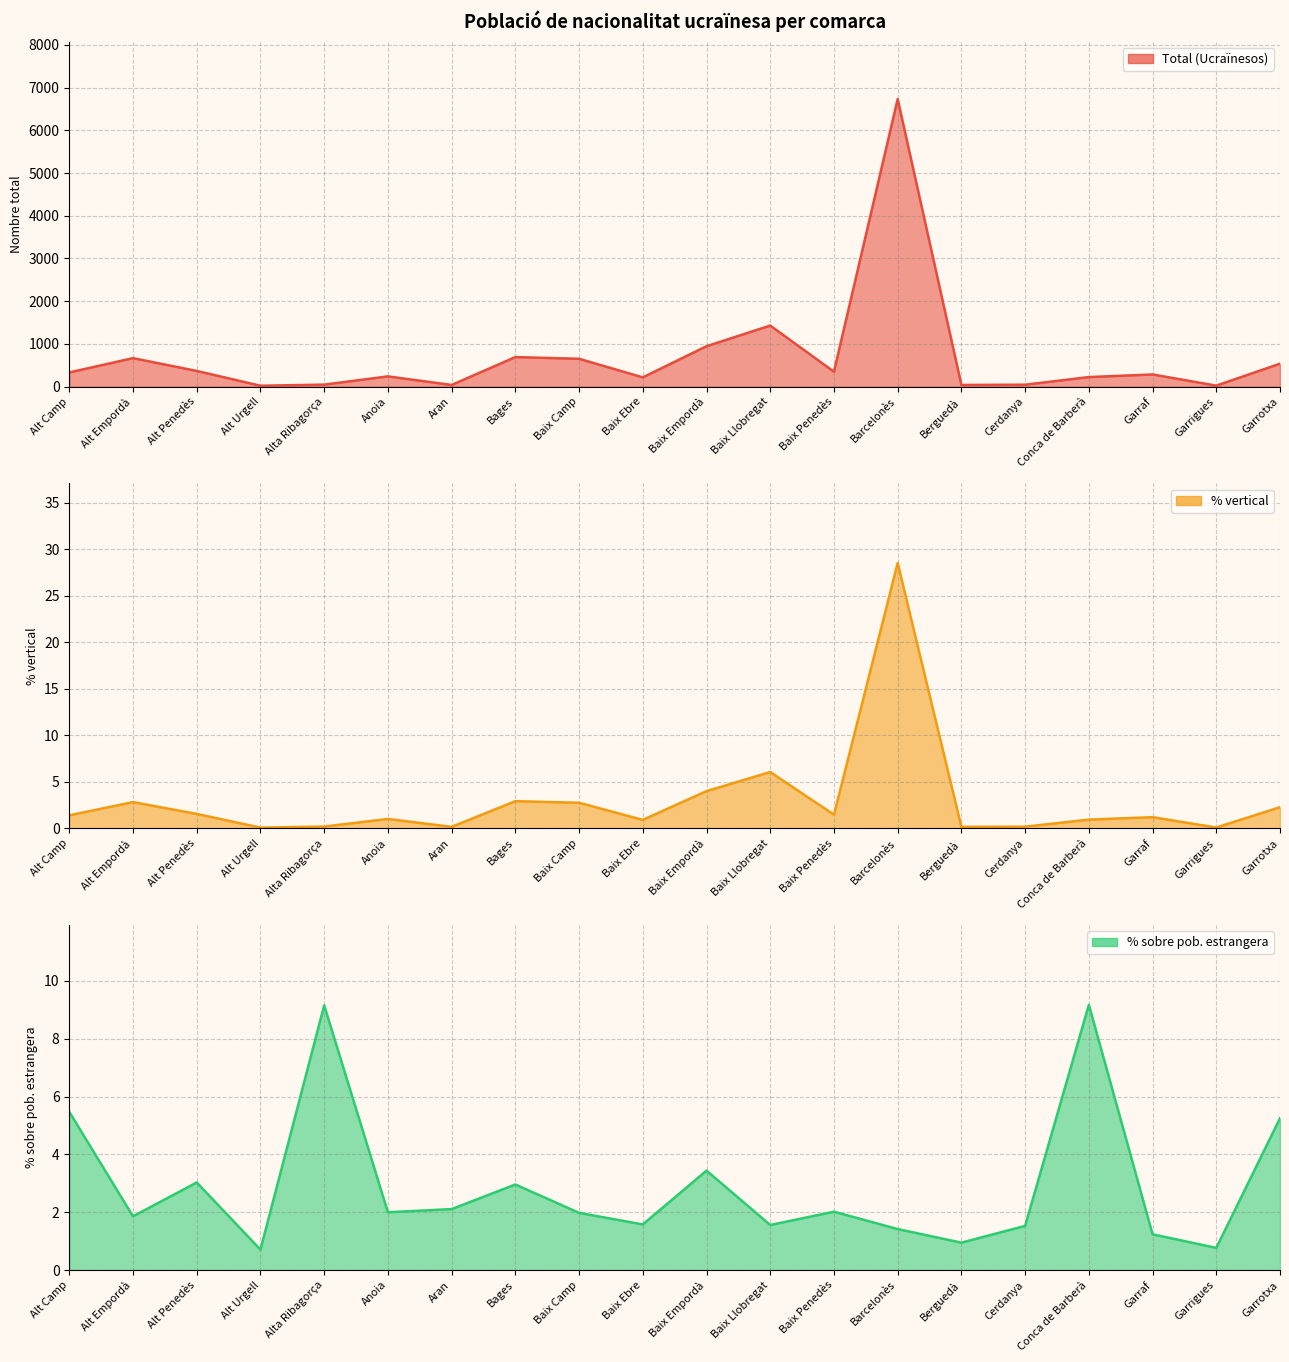

At which category is the sum across all series the highest?

Barcelonès